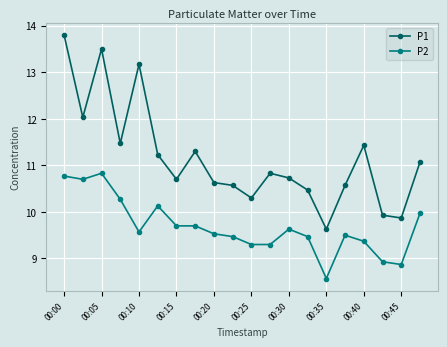

True or false: P1 and P2 intersect in this chart.

False